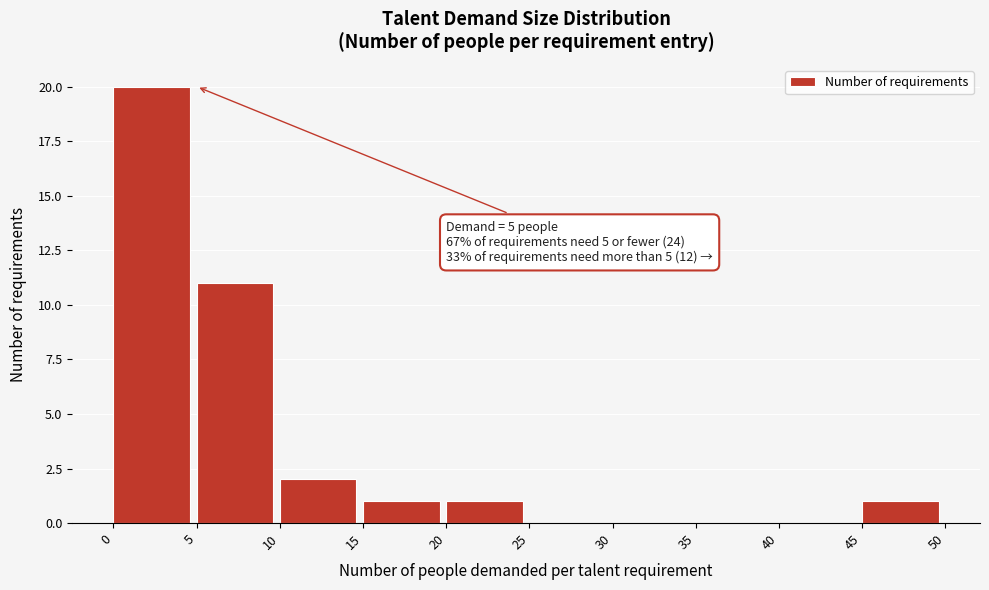

Which range on the x-axis has the tallest bar?

0 to 5